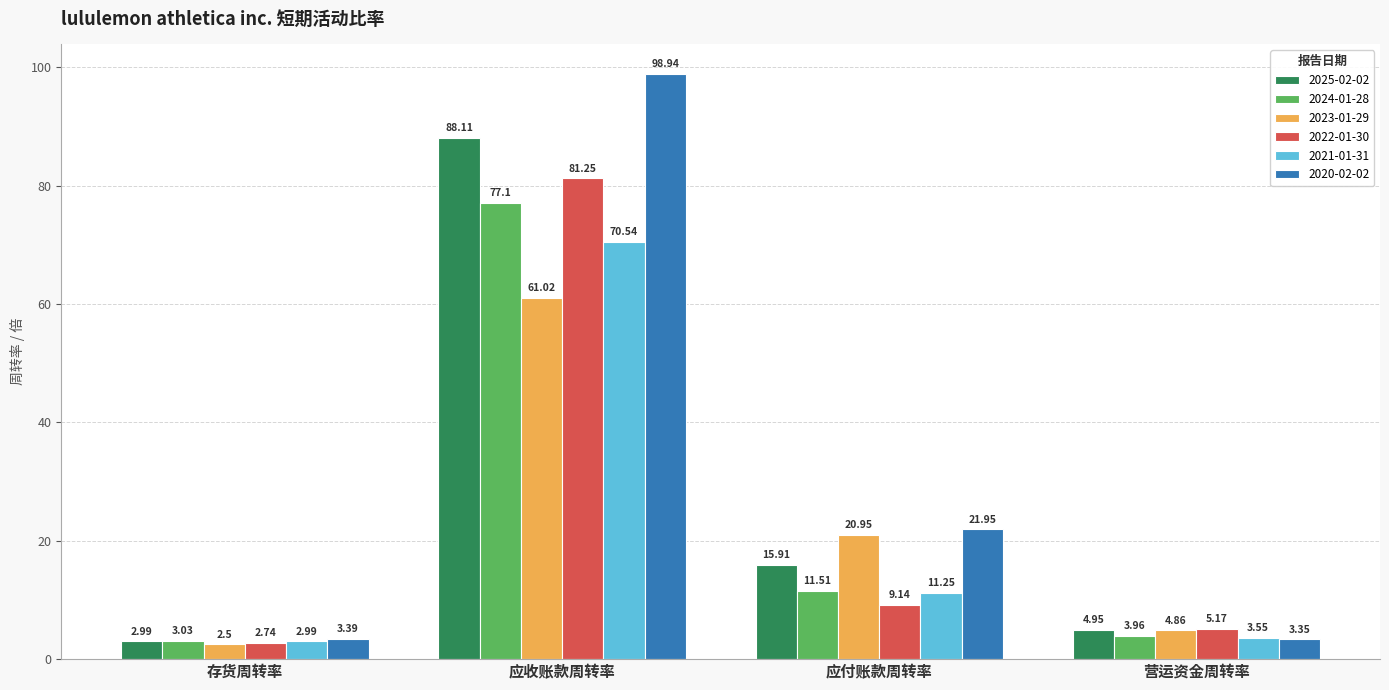

Which series has the largest range (max minus min)?

2020-02-02